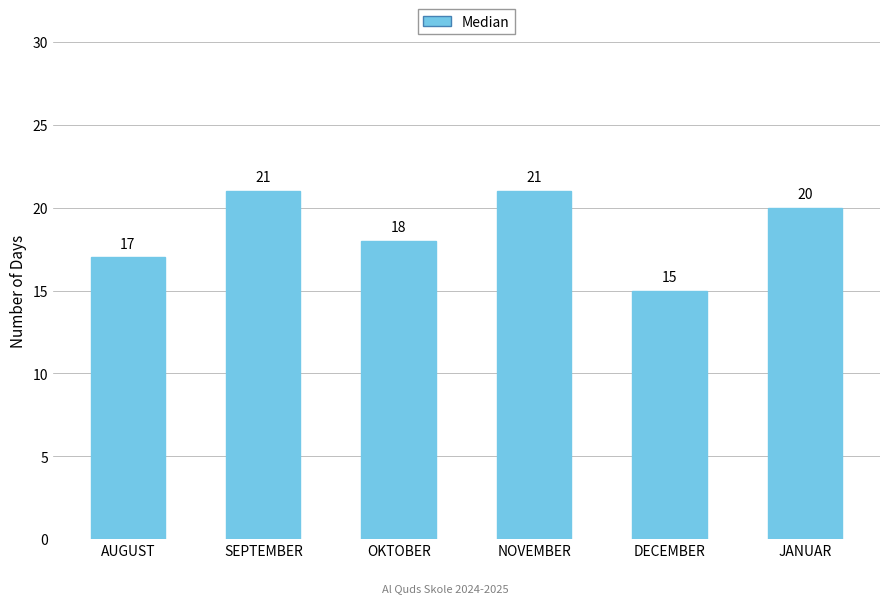

What is the average value?

19